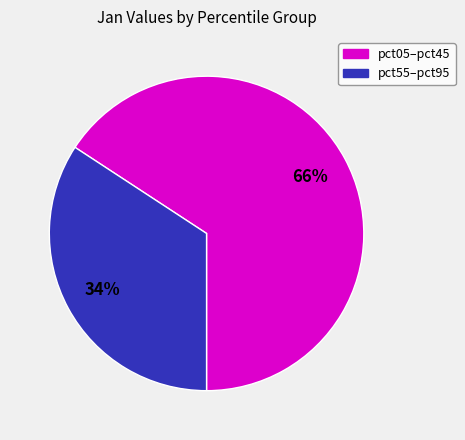

To the nearest percent, what percentage of the pie is pct05–pct45?

66%